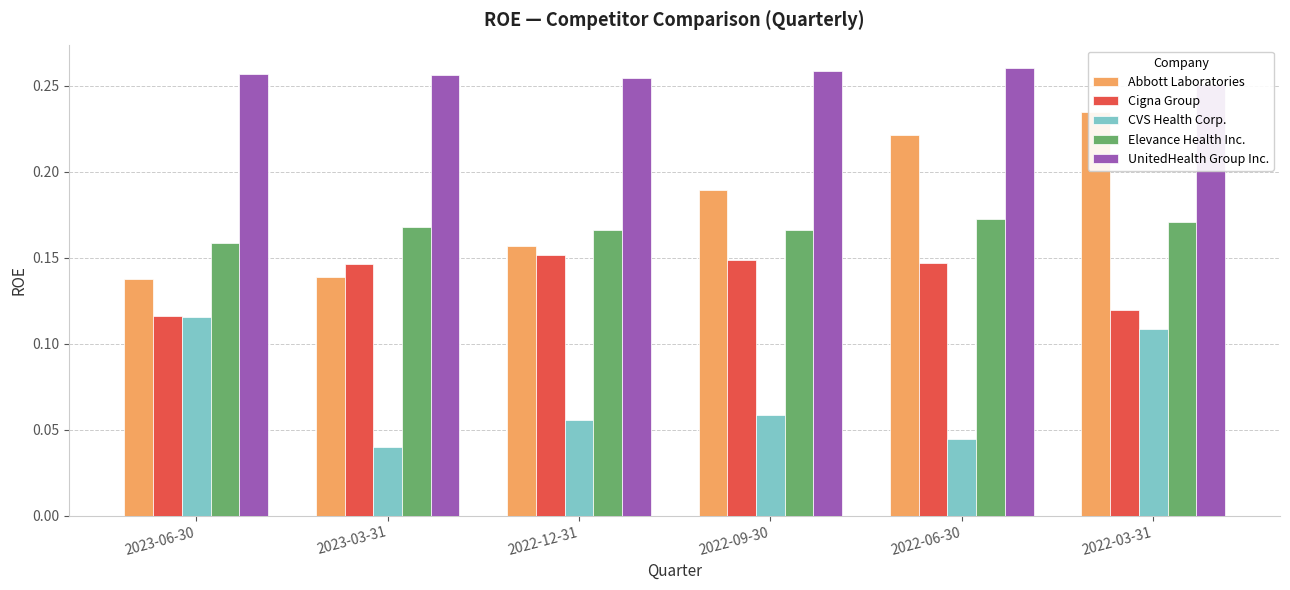

What position from the right is 2023-06-30?

6